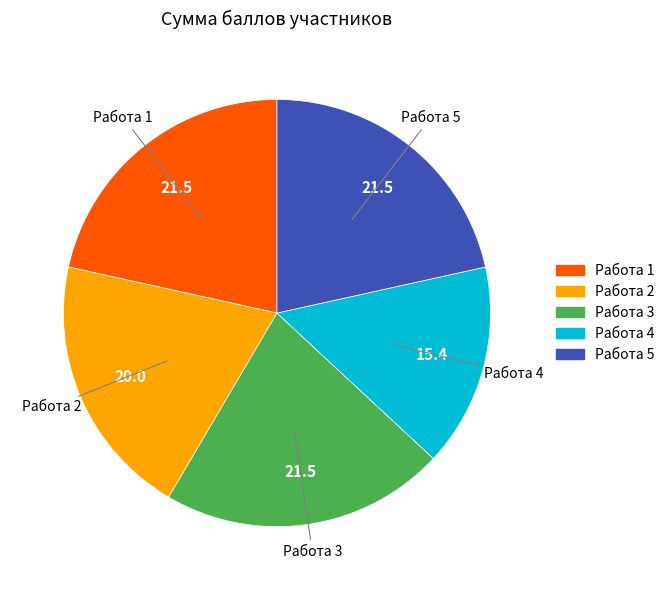

Is it true that Работа 1 is 22% of the pie?

True